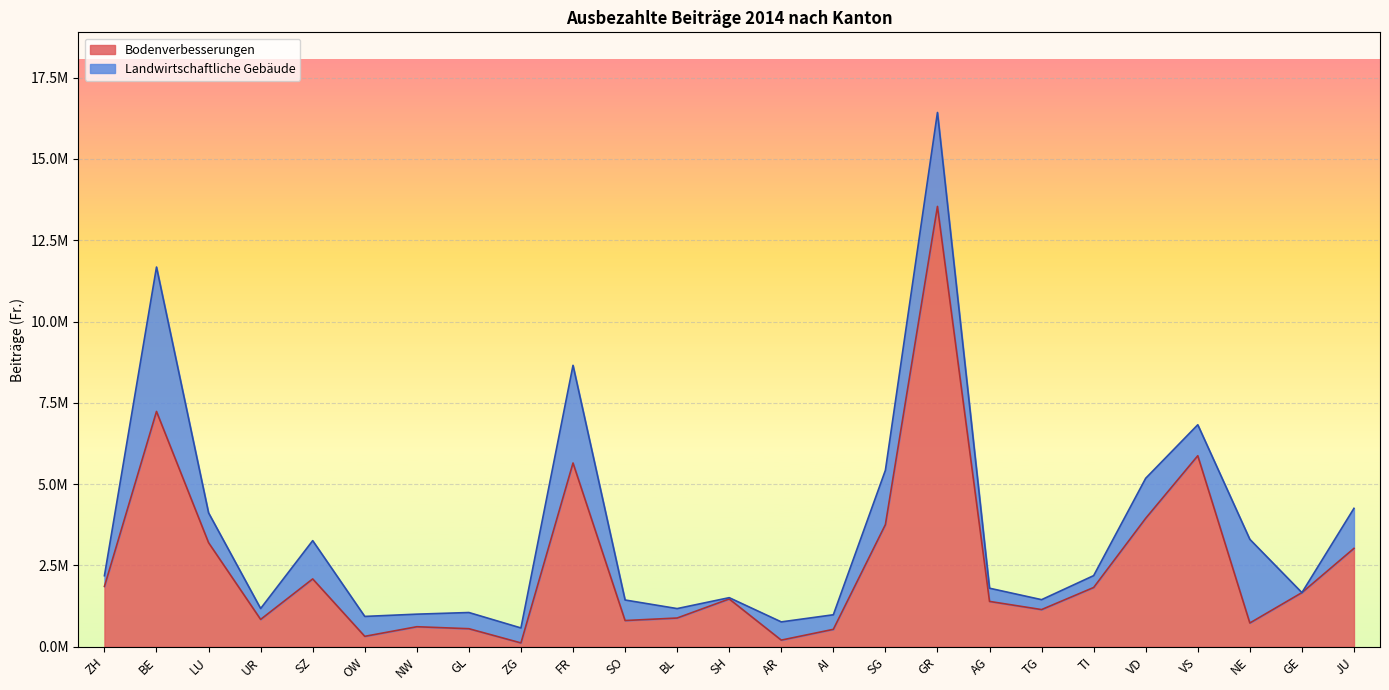

Where is the first local minimum?

UR